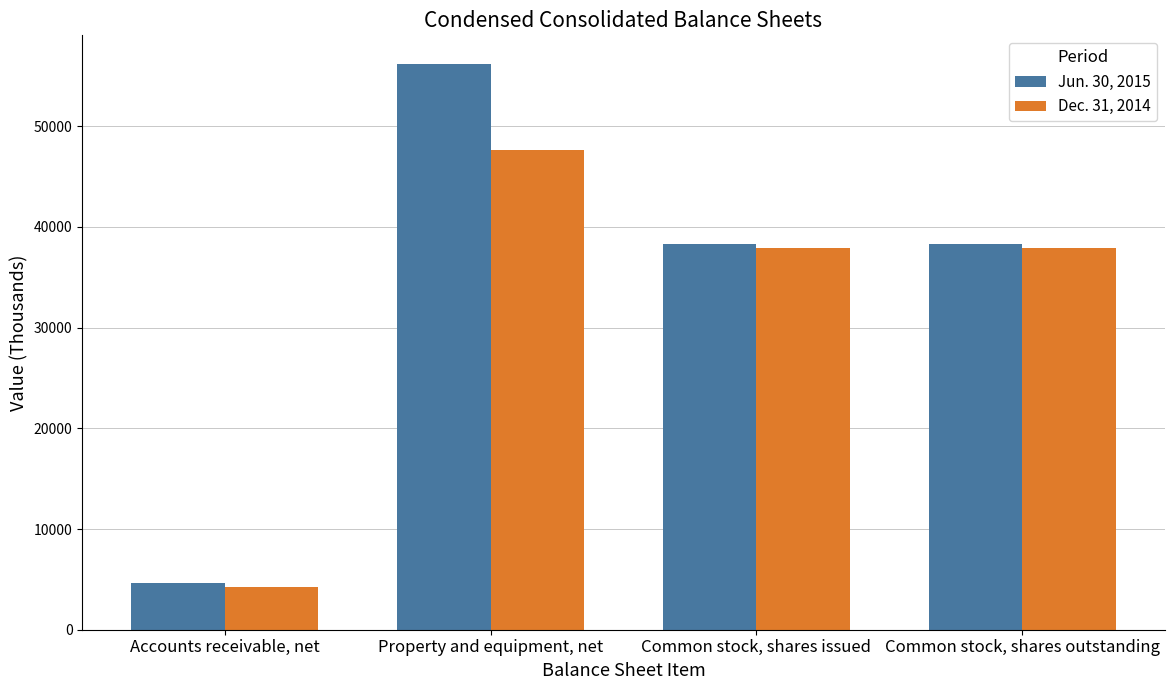

What is the sum of all Dec. 31, 2014 values?

127688